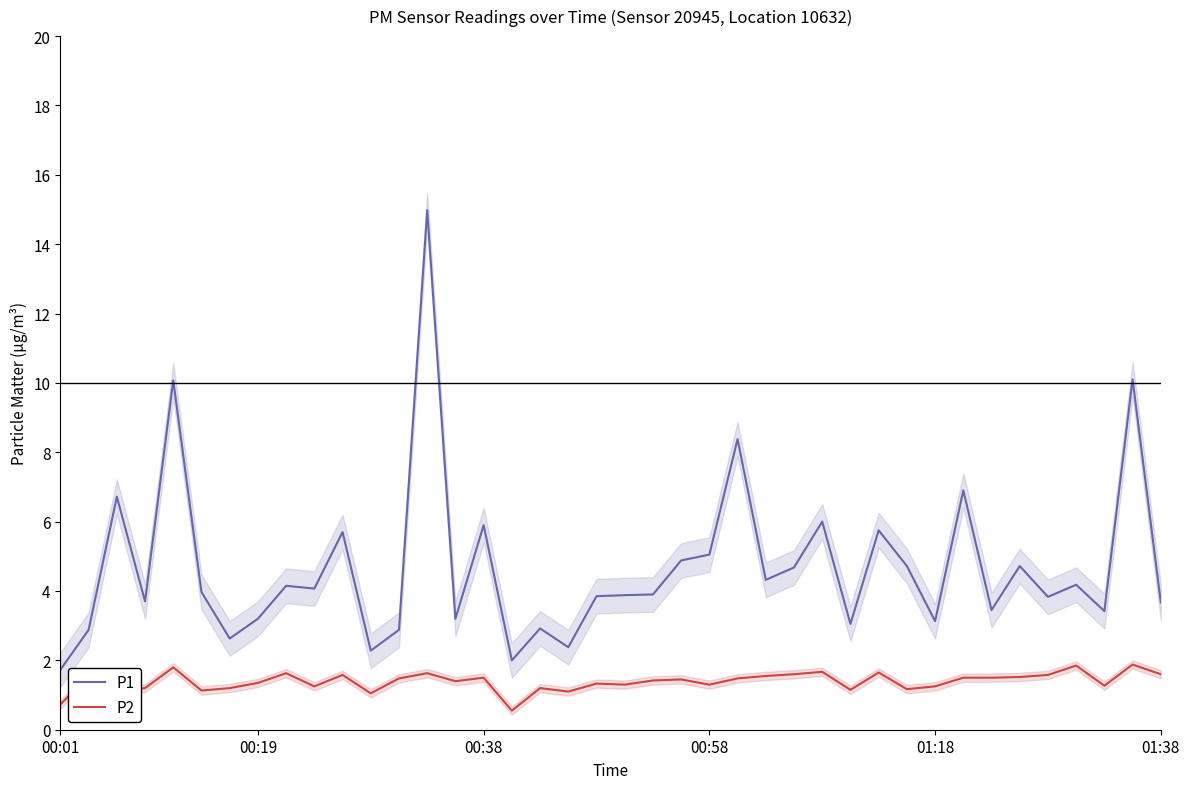

Reading right to left, extract all data points from this chart.

P1: 3.7	10.1	3.4	4.2	3.8	4.7	3.5	6.9	3.1	4.7	5.8	3.0	6.0	4.7	4.3	8.4	5.0	4.9	3.9	3.9	3.9	2.4	2.9	2.0	5.9	3.2	15.0	2.9	2.3	5.7	4.1	4.2	3.2	2.6	4.0	10.1	3.7	6.7	2.9	1.7
P2: 1.6	1.9	1.3	1.9	1.6	1.5	1.5	1.5	1.2	1.2	1.6	1.1	1.7	1.6	1.6	1.5	1.3	1.4	1.4	1.3	1.3	1.1	1.2	0.6	1.5	1.4	1.6	1.5	1.1	1.6	1.2	1.6	1.4	1.2	1.1	1.8	1.2	1.1	1.6	0.7